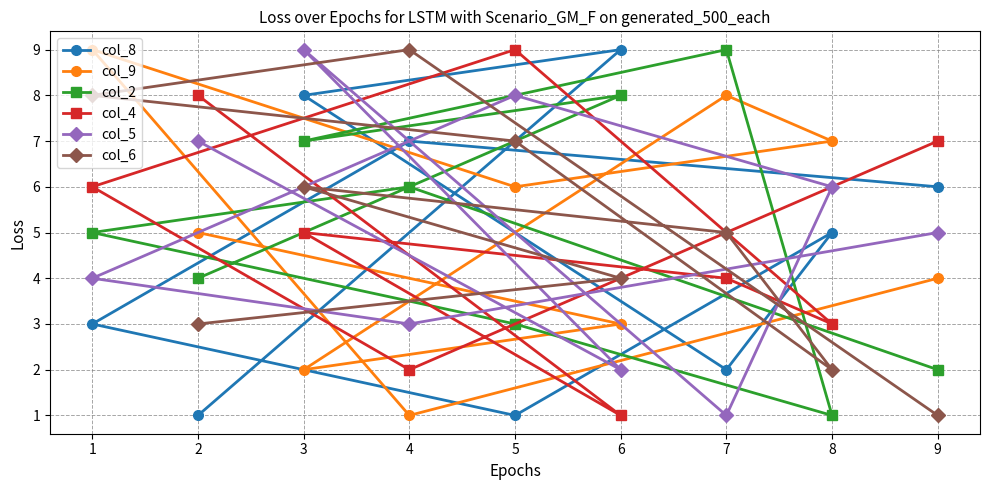

Does the chart have visible grid lines?

Yes